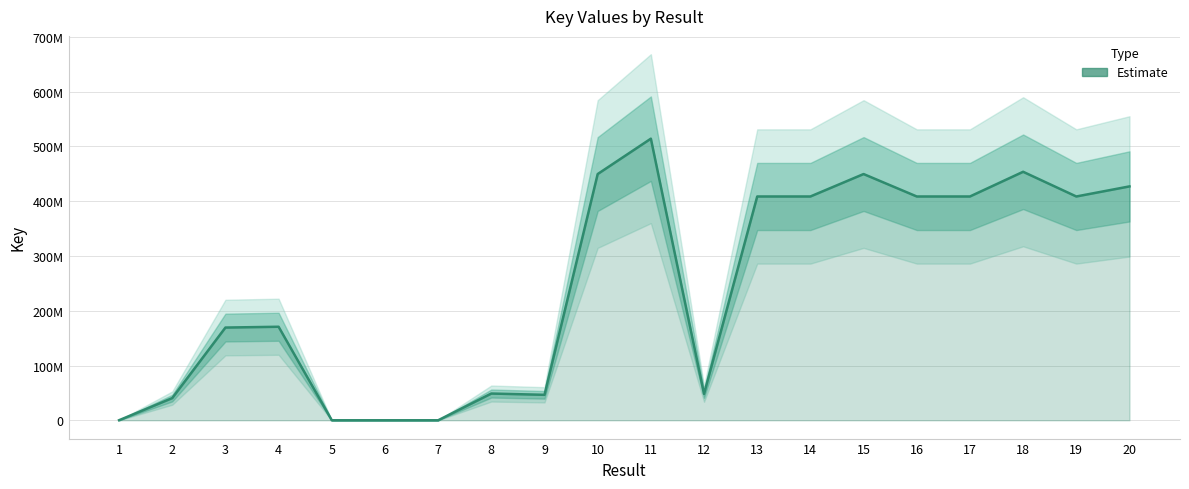

What is the average value?

243059533